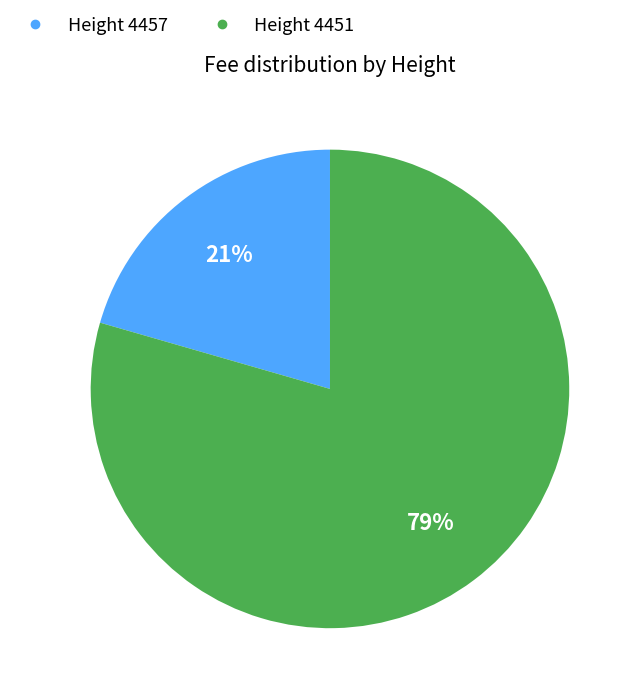

To the nearest percent, what is the average slice percentage?

50%